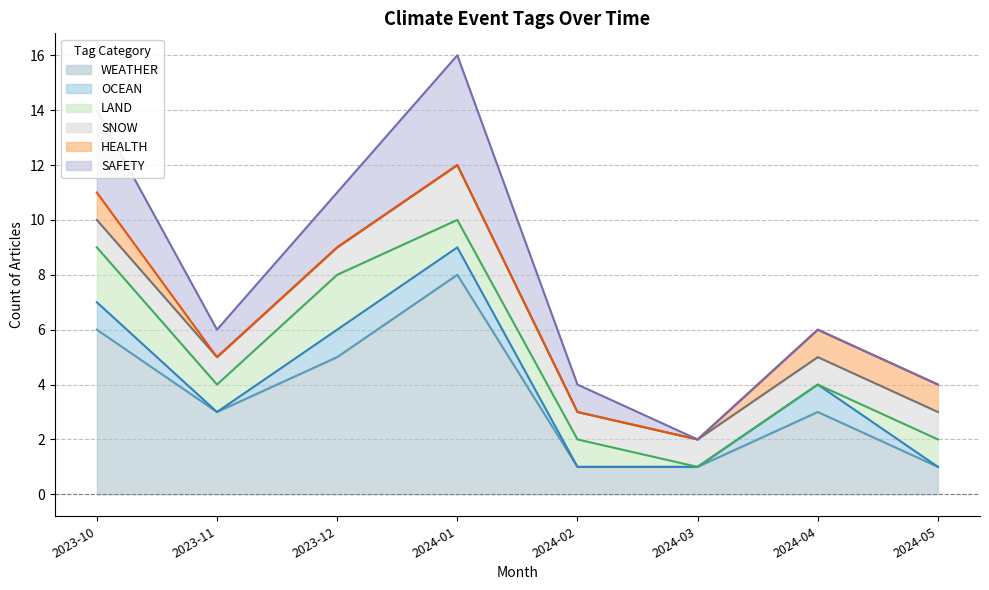

How many lines are shown in the chart?

6